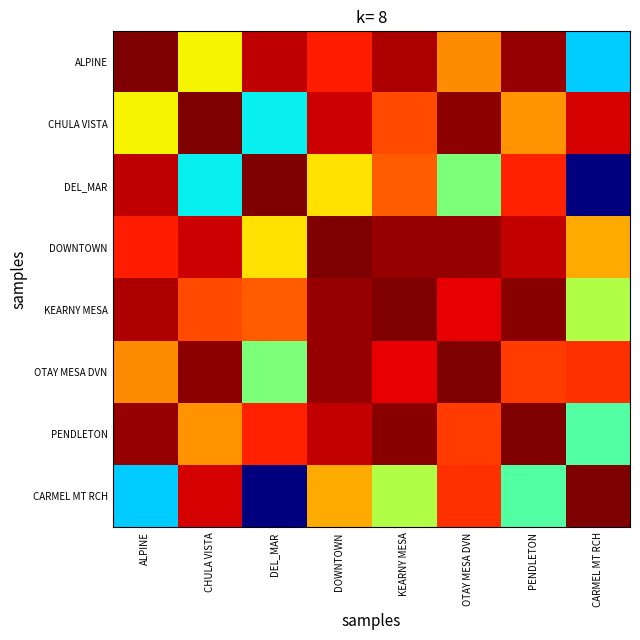

At which category is the sum across all series the highest?

DOWNTOWN